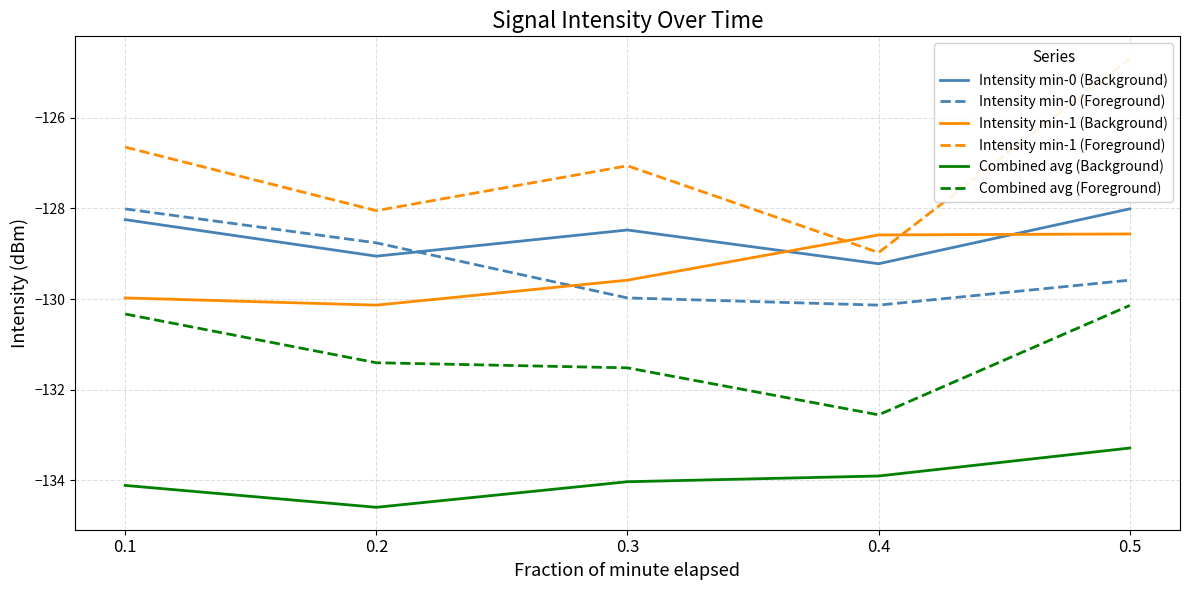

True or false: Intensity min-0 (Foreground) and Combined avg (Background) cross at least once.

False